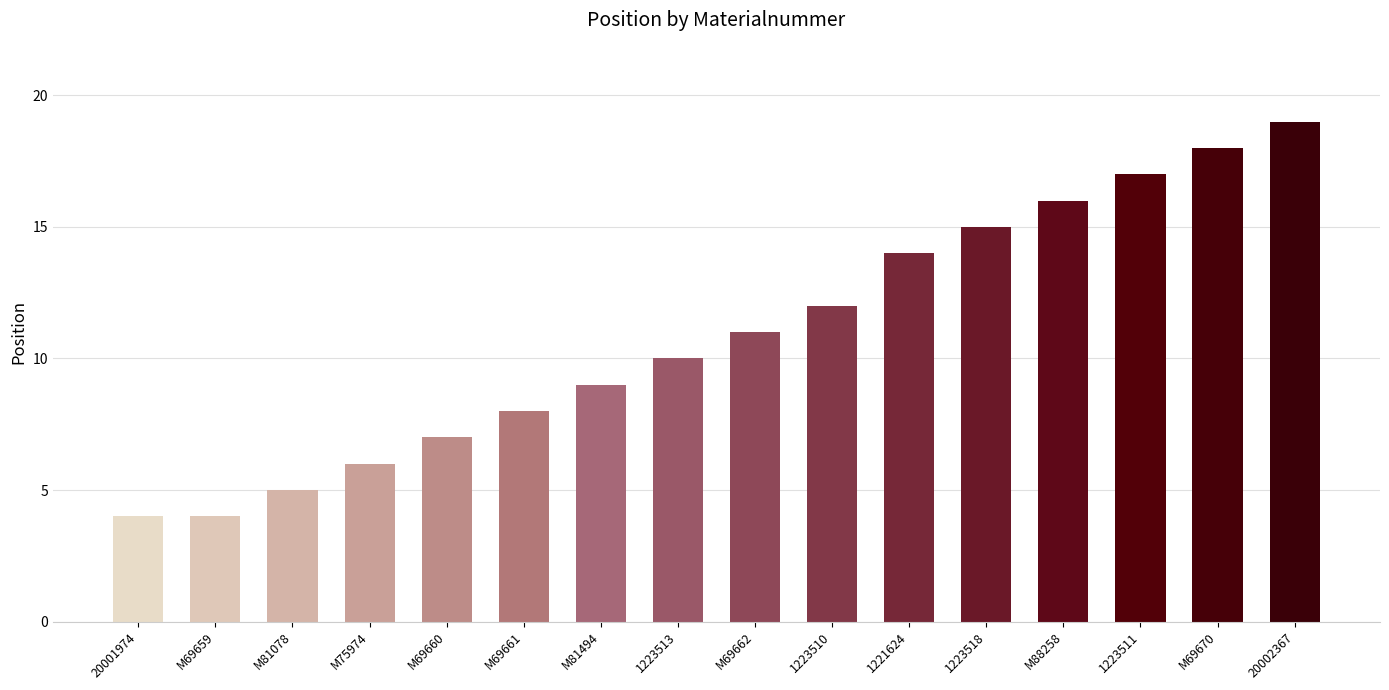

Reading right to left, extract all data points from this chart.

20002367=19	M69670=18	1223511=17	M88258=16	1223518=15	1221624=14	1223510=12	M69662=11	1223513=10	M81494=9	M69661=8	M69660=7	M75974=6	M81078=5	M69659=4	20001974=4